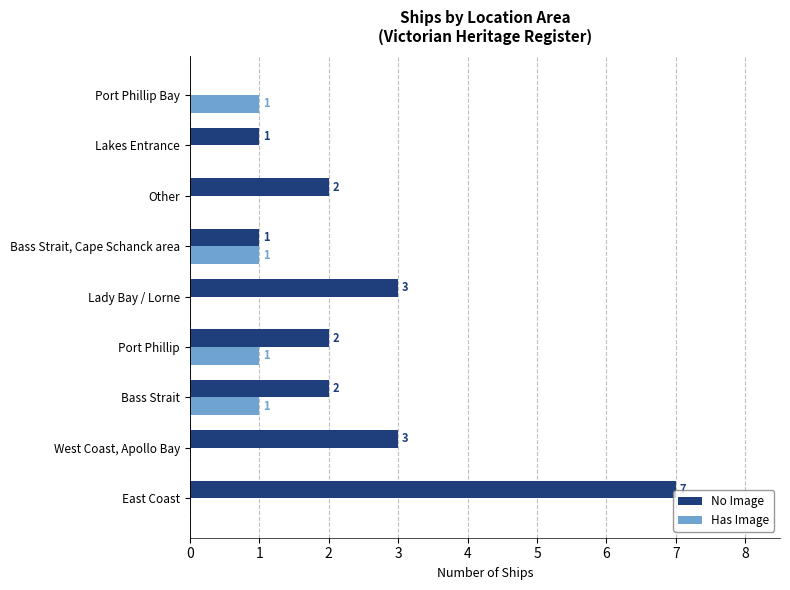

What are all the series names shown in the legend?

No Image, Has Image